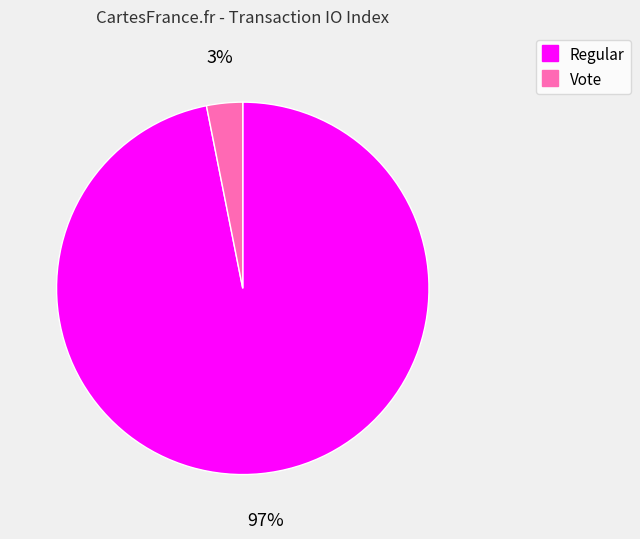

To the nearest percent, what is the average slice percentage?

50%